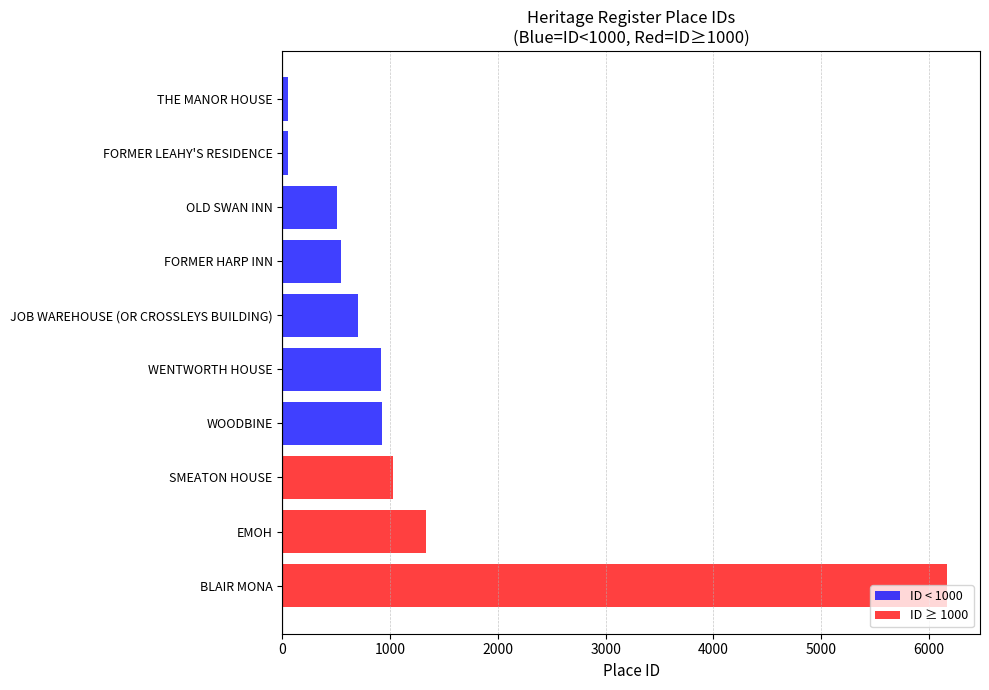

What value does the data have at BLAIR MONA?

6167